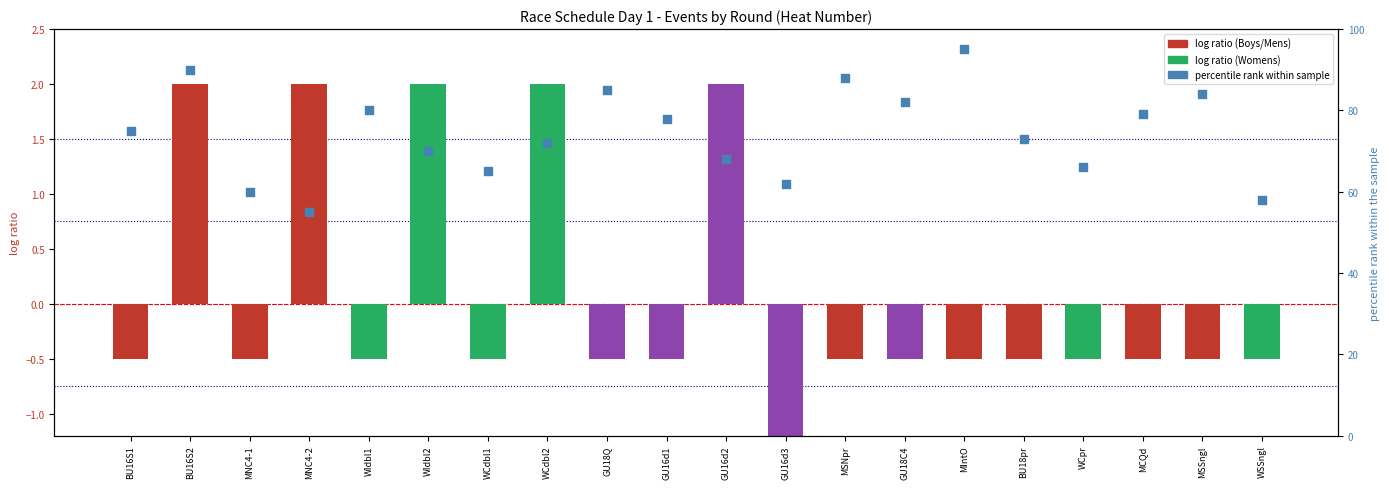

Which series has the largest total across all categories?

percentile rank